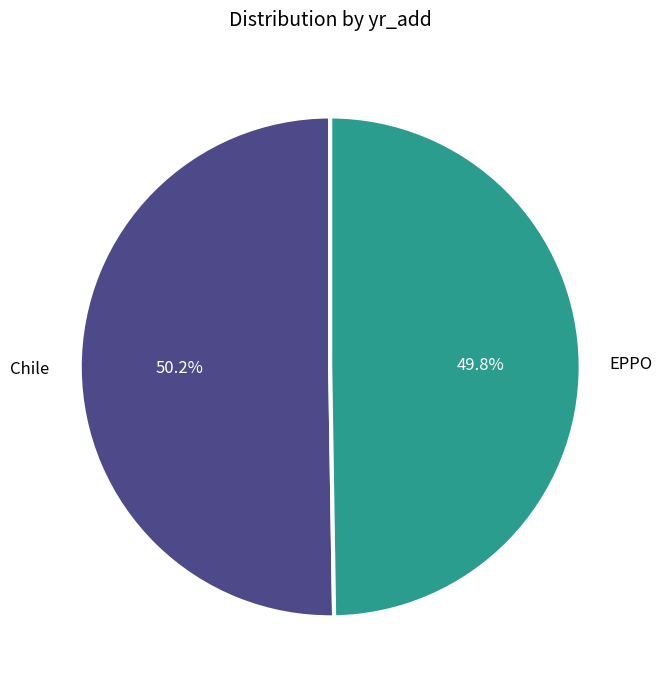

Does any single category account for the majority?

Yes